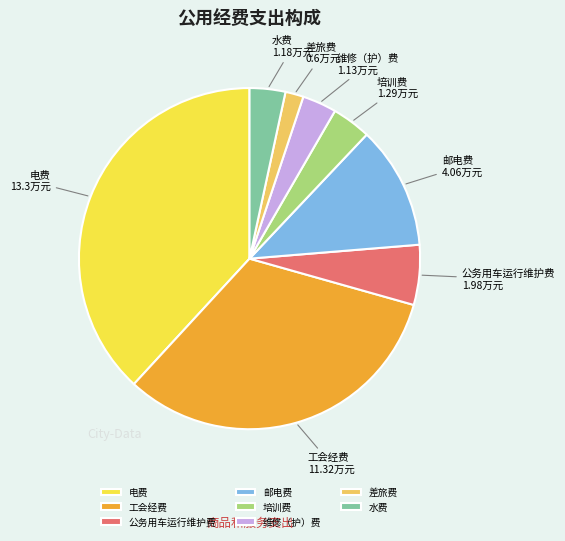

Does any single category account for the majority?

No